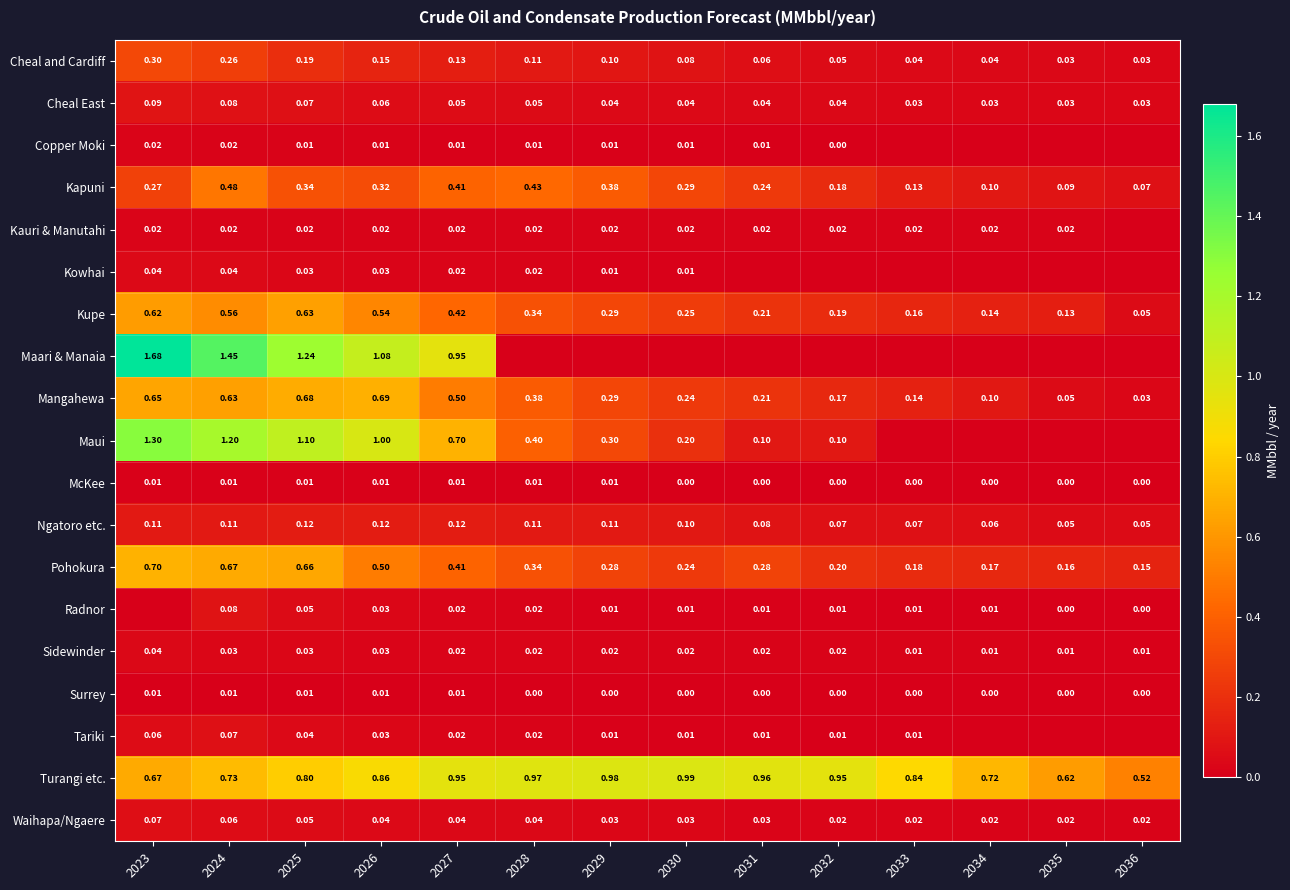

Which category has the lowest value across all series?

2033